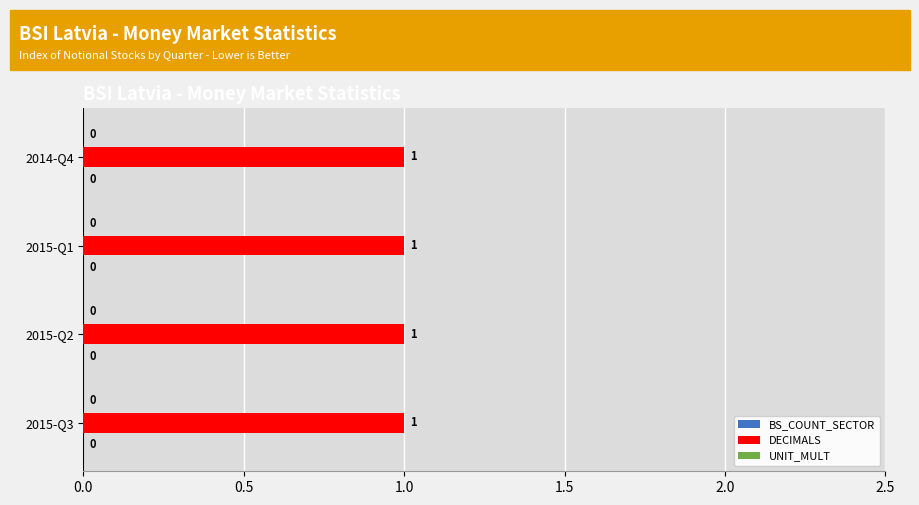

What is the lowest value of the DECIMALS series?

1